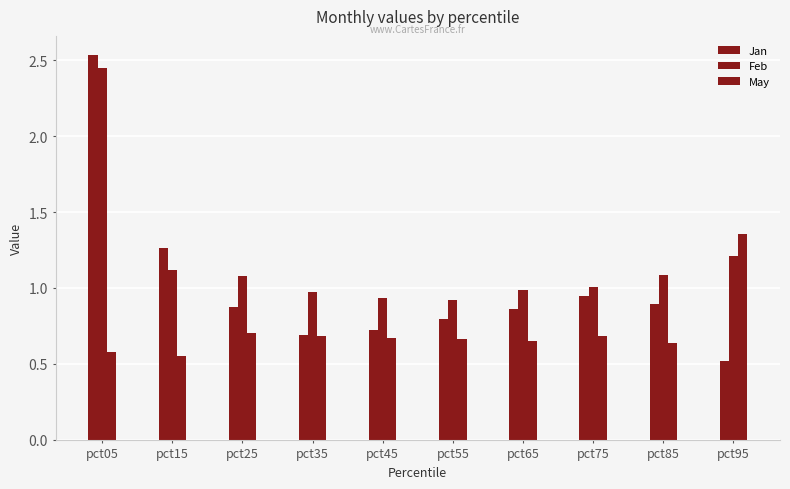

Reading left to right, extract all data points from this chart.

Jan: 2.5	1.3	0.9	0.7	0.7	0.8	0.9	0.9	0.9	0.5
Feb: 2.4	1.1	1.1	1.0	0.9	0.9	1.0	1.0	1.1	1.2
May: 0.6	0.6	0.7	0.7	0.7	0.7	0.7	0.7	0.6	1.4